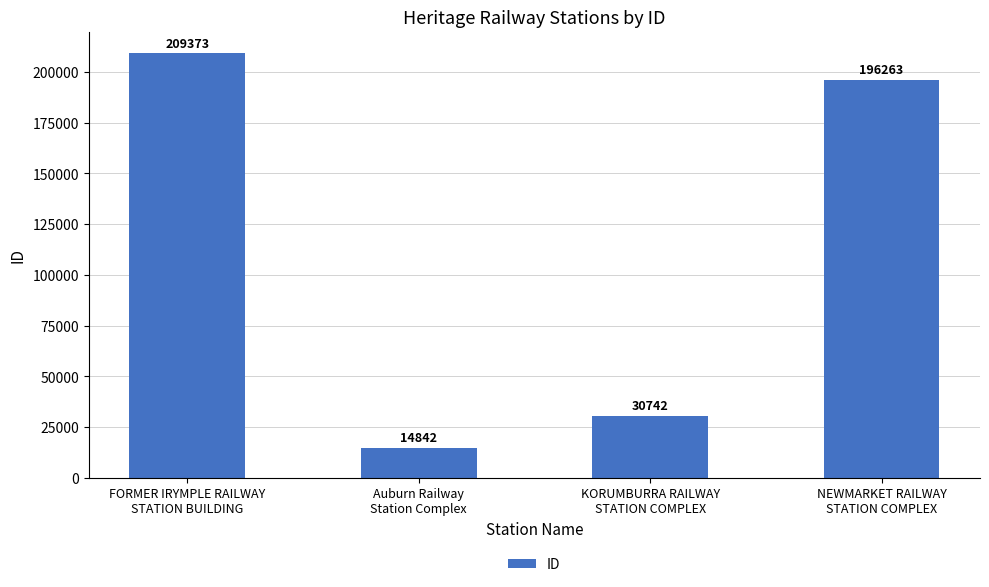

Rank the categories by value from highest to lowest.

FORMER IRYMPLE RAILWAY
STATION BUILDING, NEWMARKET RAILWAY
STATION COMPLEX, KORUMBURRA RAILWAY
STATION COMPLEX, Auburn Railway
Station Complex